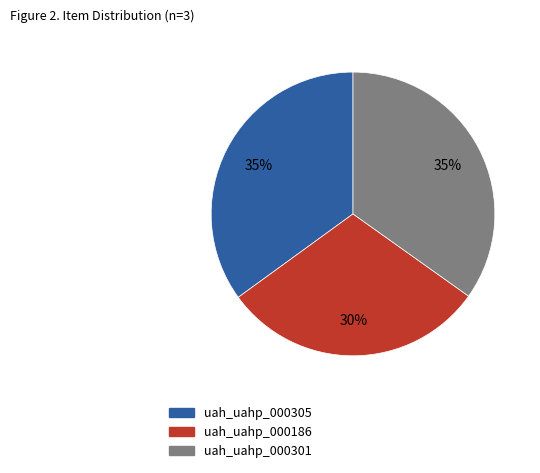

Does uah_uahp_000301 account for over 50% of the chart?

No